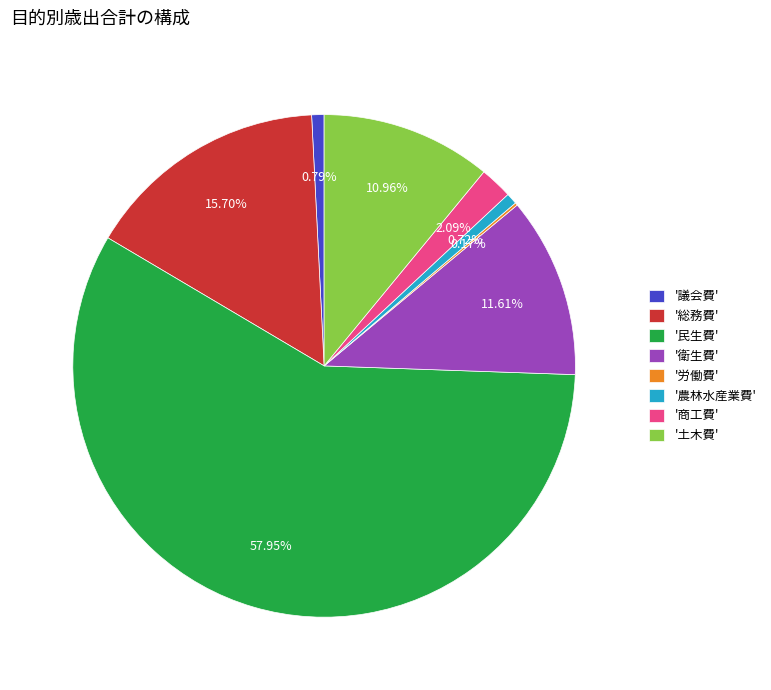

Does '民生費' account for over 50% of the chart?

Yes